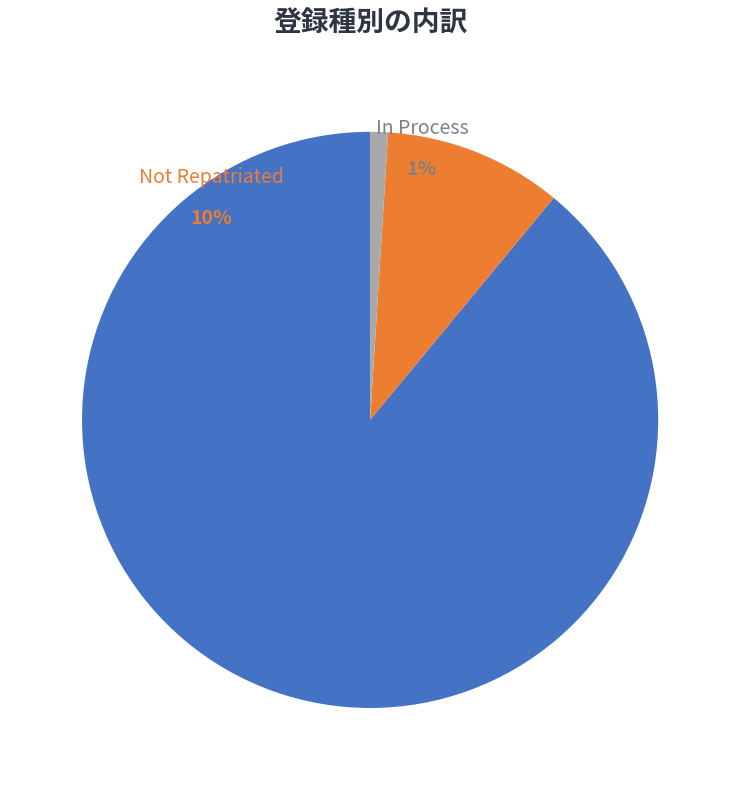

How many slices are in this pie chart?

3